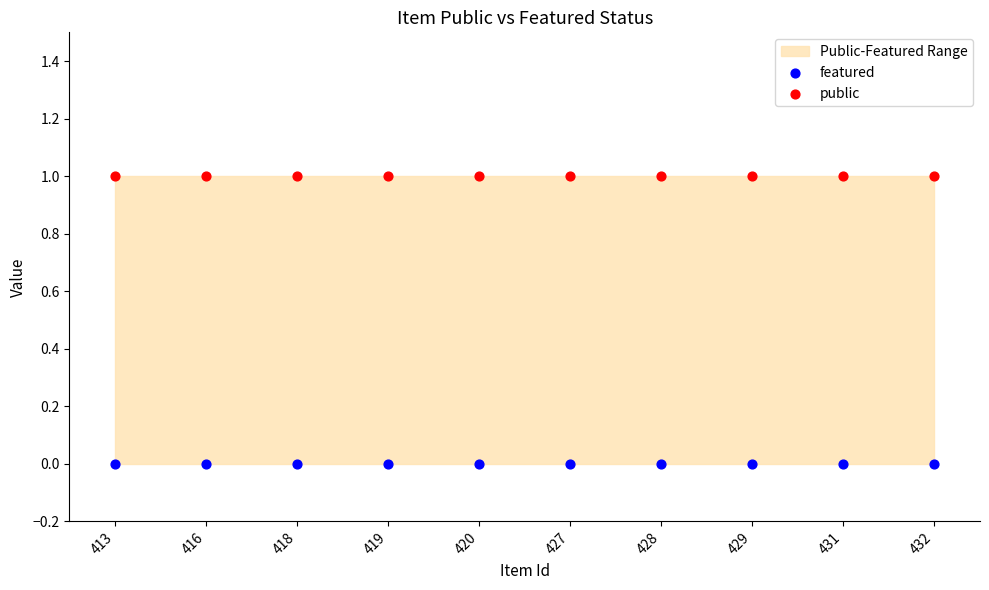

Which series contains the lowest Y value?

featured